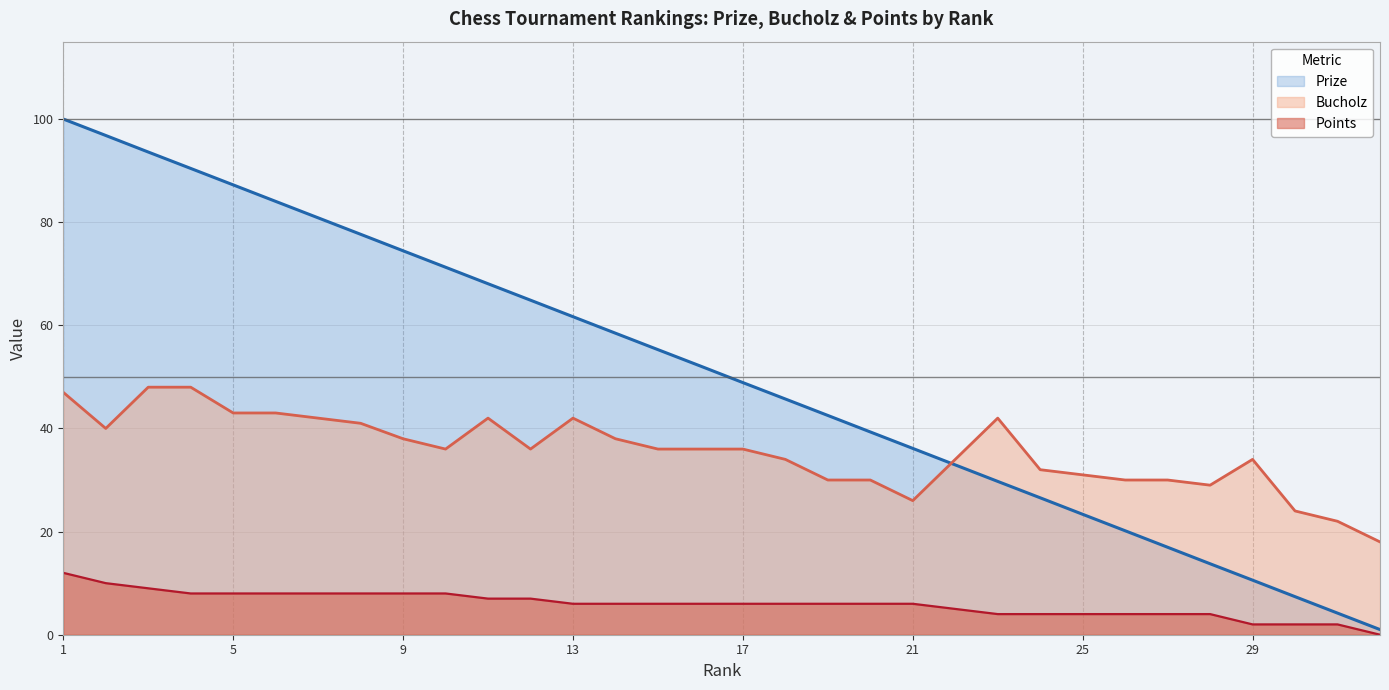

At which label does Prize first exceed 52?

1